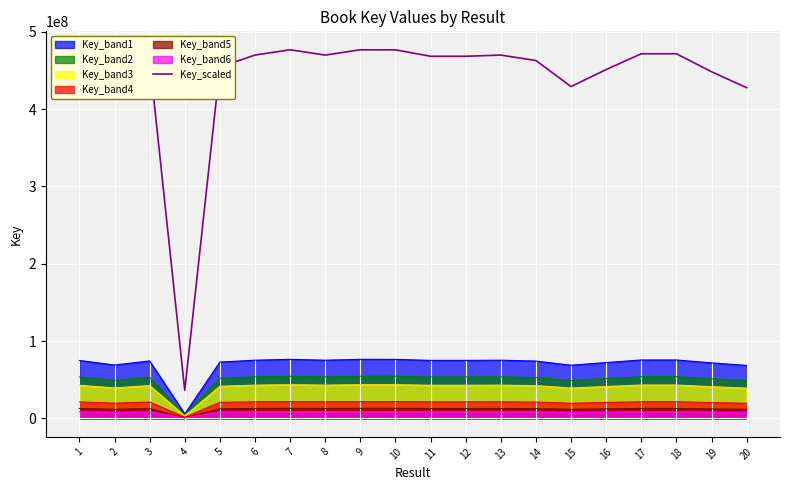

At which category does the chart reach its minimum across all series?

4